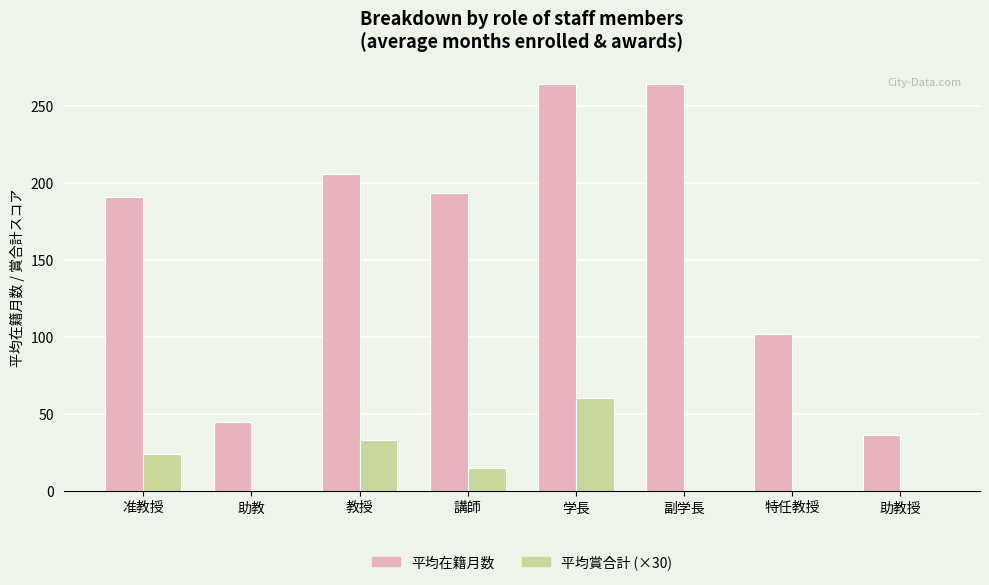

Reading right to left, list all the values displayed in this chart.

平均在籍月数: 36.0	102.0	264.0	264.0	193.5	205.9	44.6	190.8
平均賞合計 (×30): 0.0	0.0	0.0	60.0	15.0	33.2	0.0	24.0